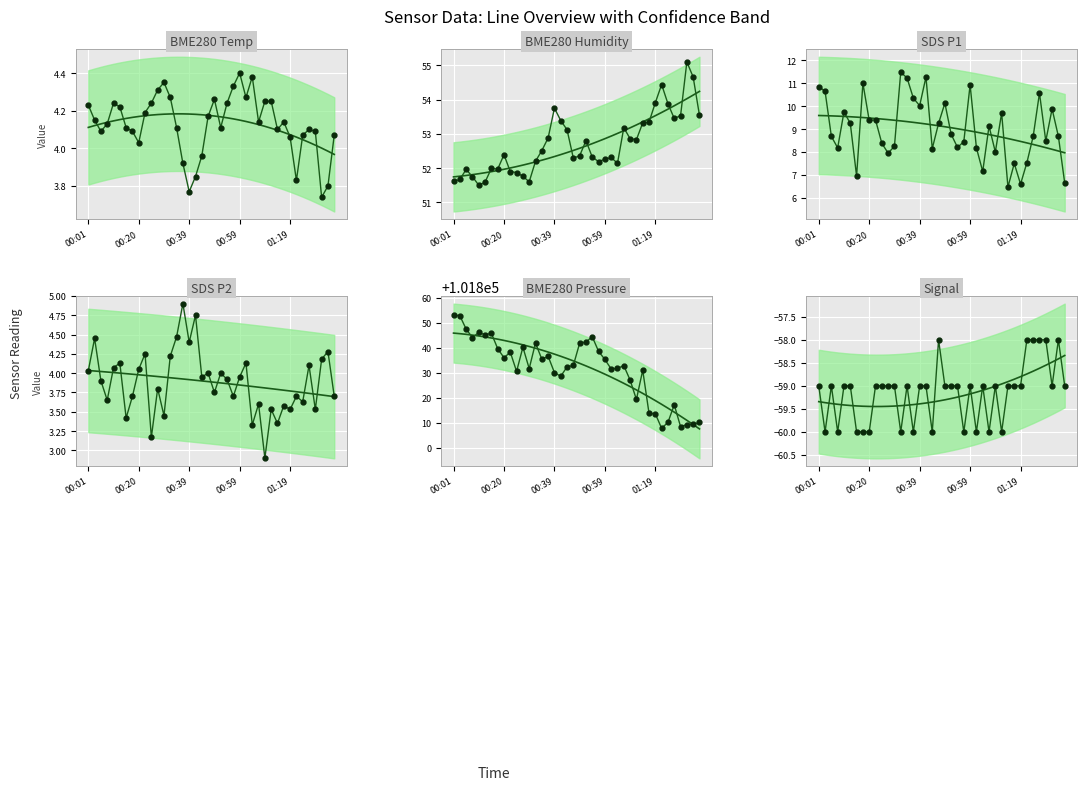

What are all the series names shown in the legend?

BME280 Temp, BME280 Humidity, SDS P1, SDS P2, BME280 Pressure, Signal